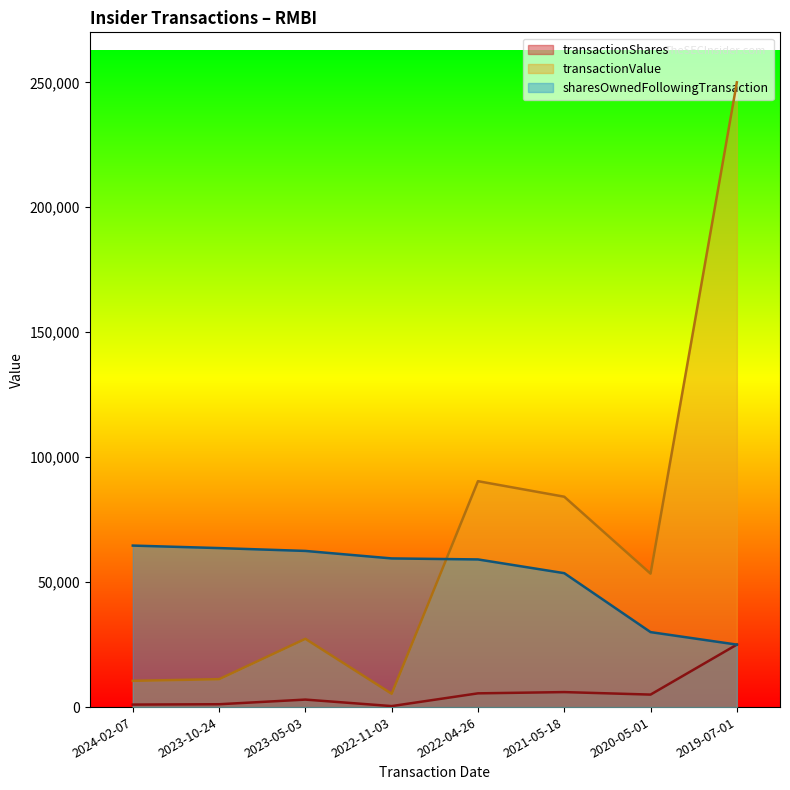

Rank the series by their average value, from highest to lowest.

transactionValue, sharesOwnedFollowingTransaction, transactionShares